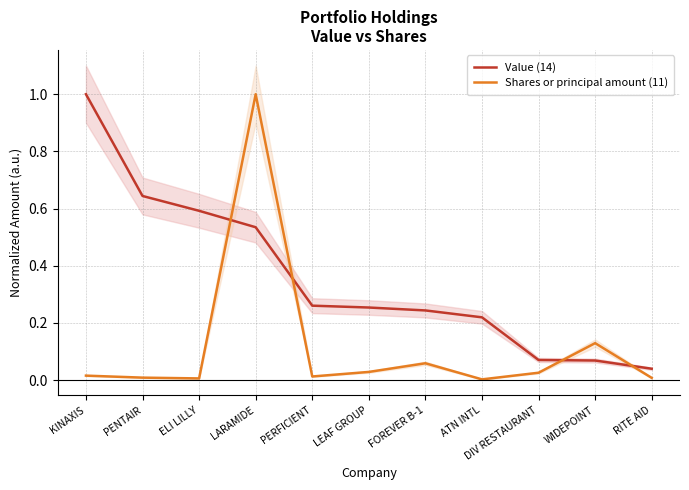

Which series has the largest total across all categories?

Value (14)